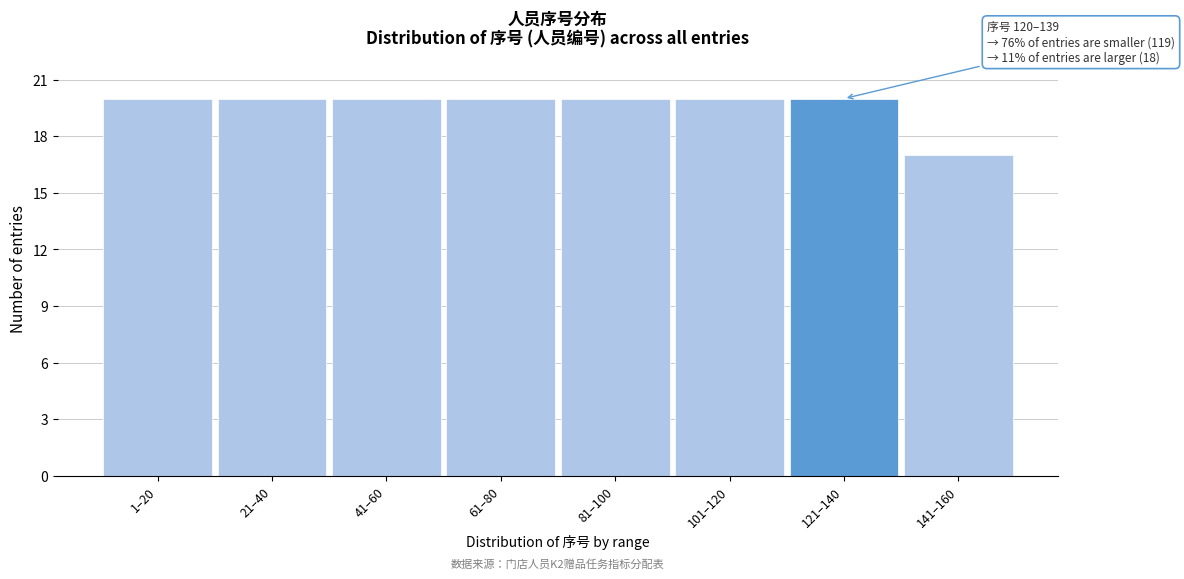

Reading right to left, what are all the values shown in this chart?

141–160=17	121–140=20	101–120=20	81–100=20	61–80=20	41–60=20	21–40=20	1–20=20